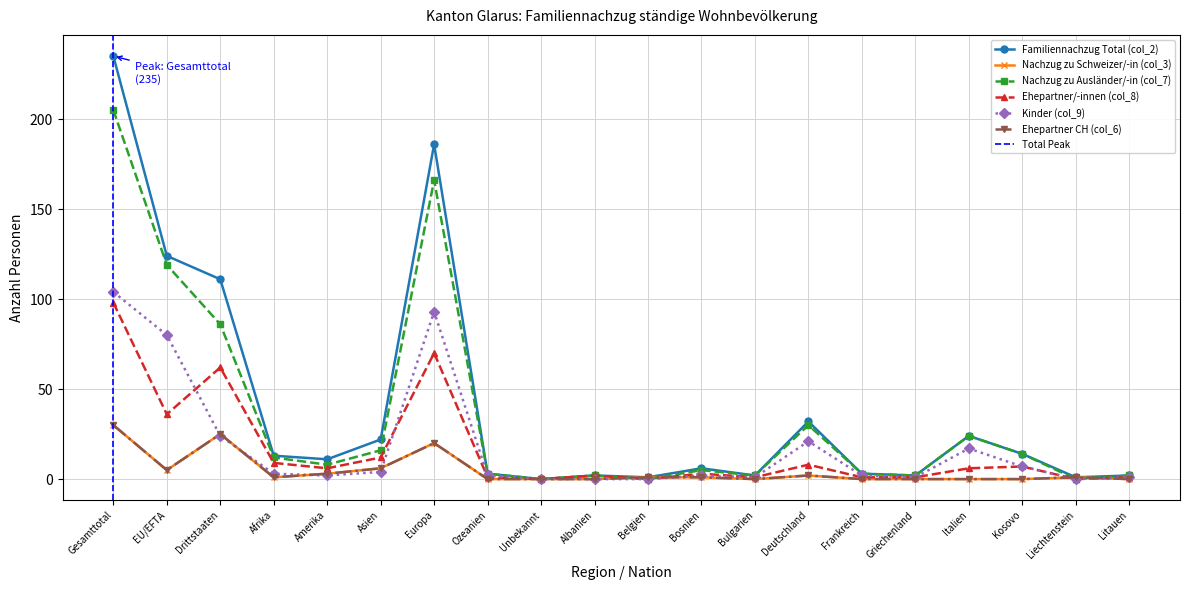

How many interior local peaks does the Kinder (col_9) series have?

4